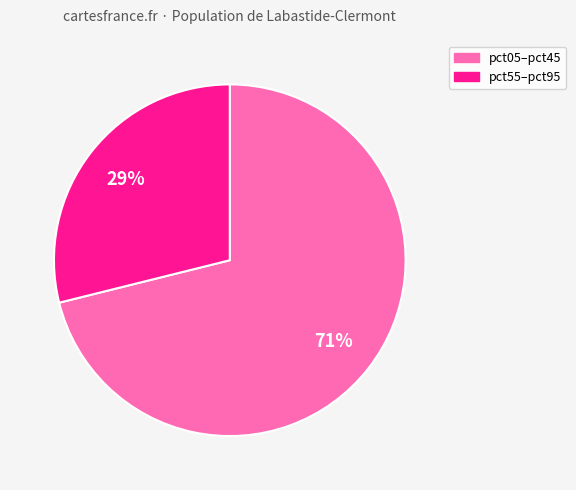

To the nearest percent, what is the difference between the largest and smallest slice percentages?

42%